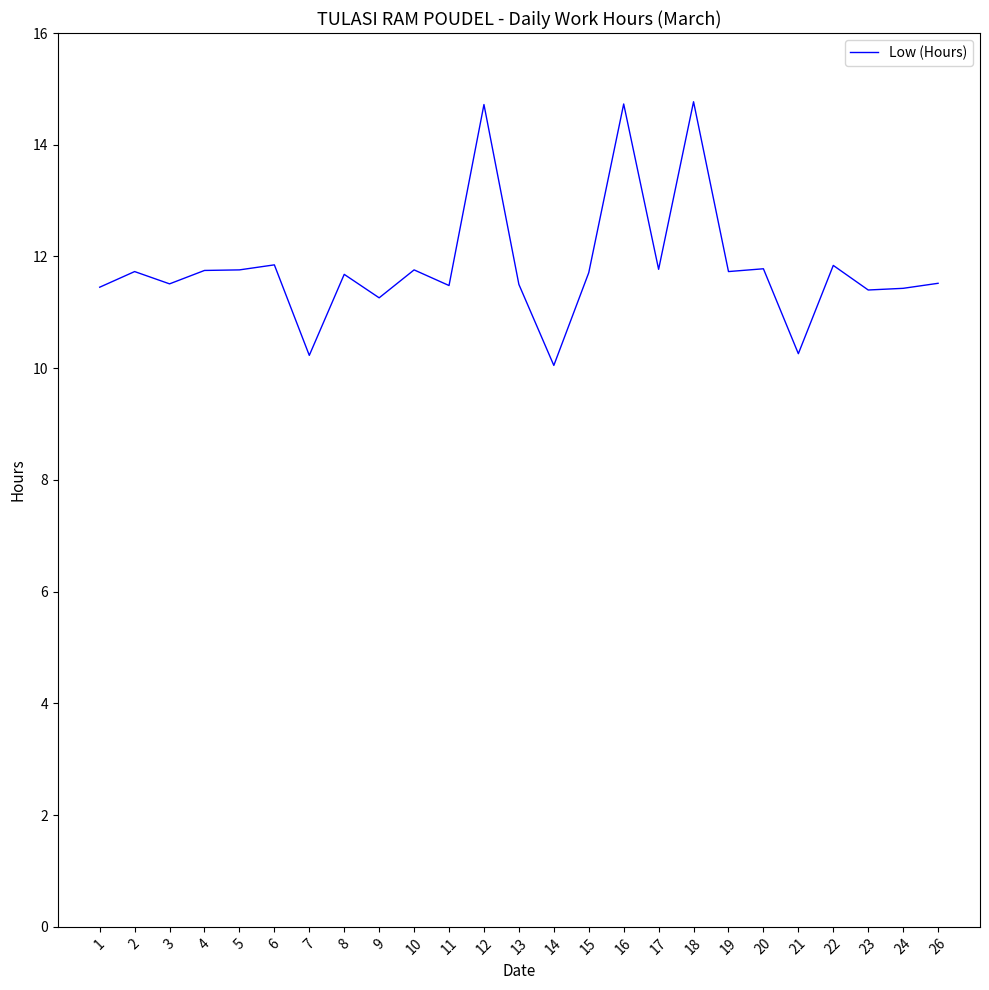

What is the approximate value at 3?

11.5